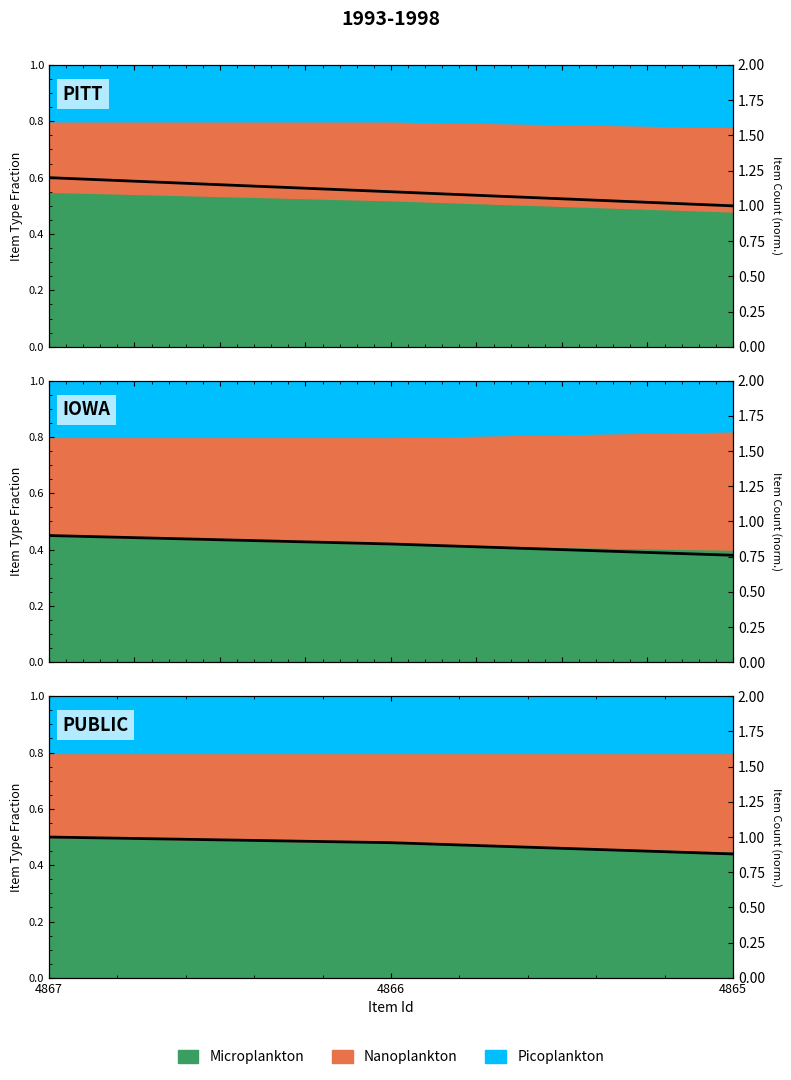

True or false: the data shows 0.6 at 4865.

False